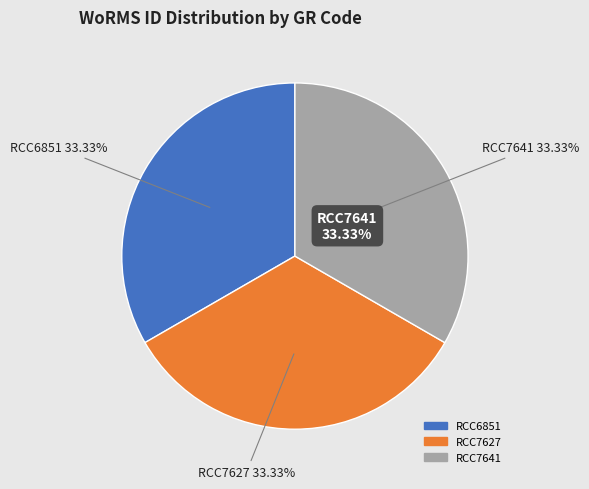

Rank the categories by value from highest to lowest.

RCC7627, RCC7641, RCC6851